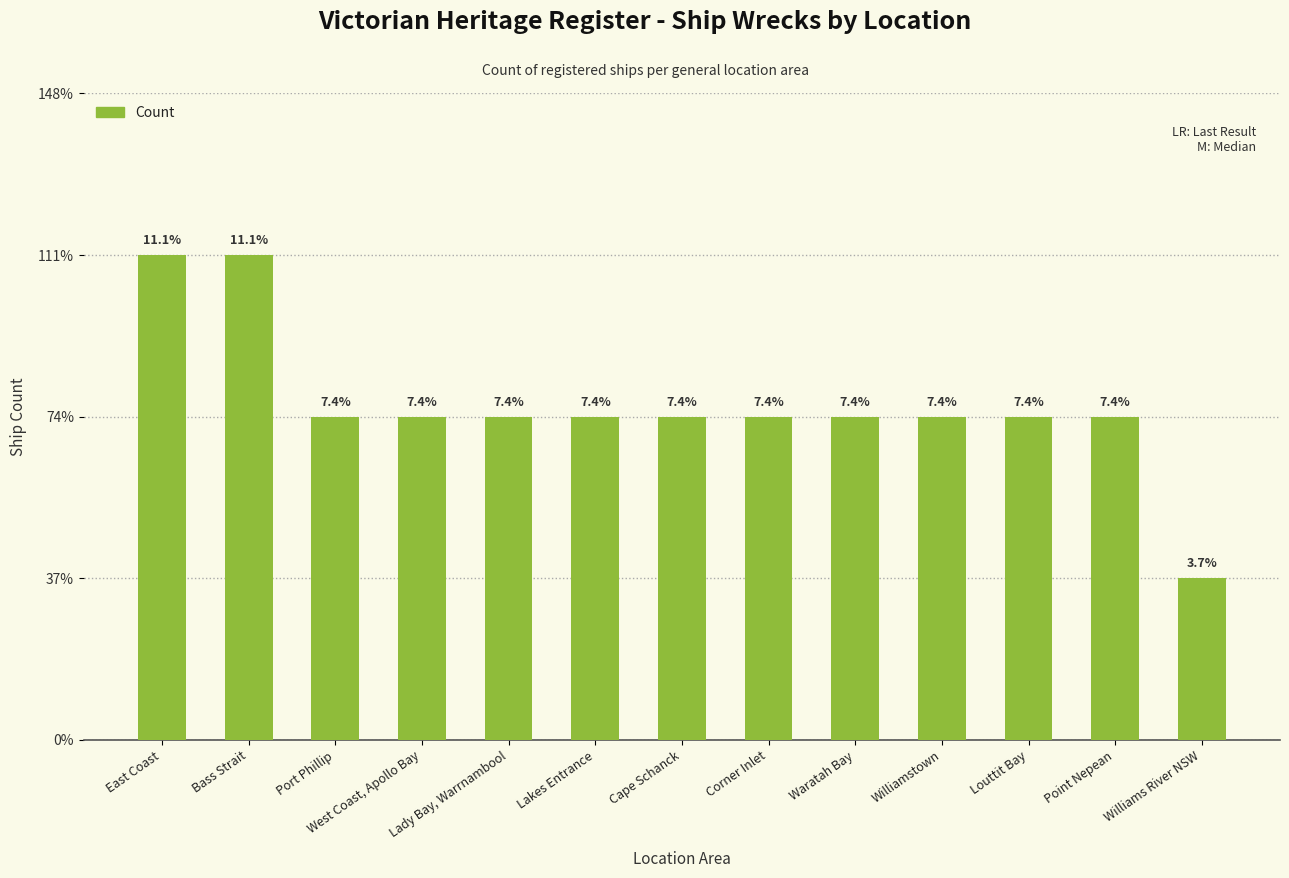

Rank the categories by value from highest to lowest.

East Coast, Bass Strait, Port Phillip, West Coast, Apollo Bay, Lady Bay, Warrnambool, Lakes Entrance, Cape Schanck, Corner Inlet, Waratah Bay, Williamstown, Louttit Bay, Point Nepean, Williams River NSW